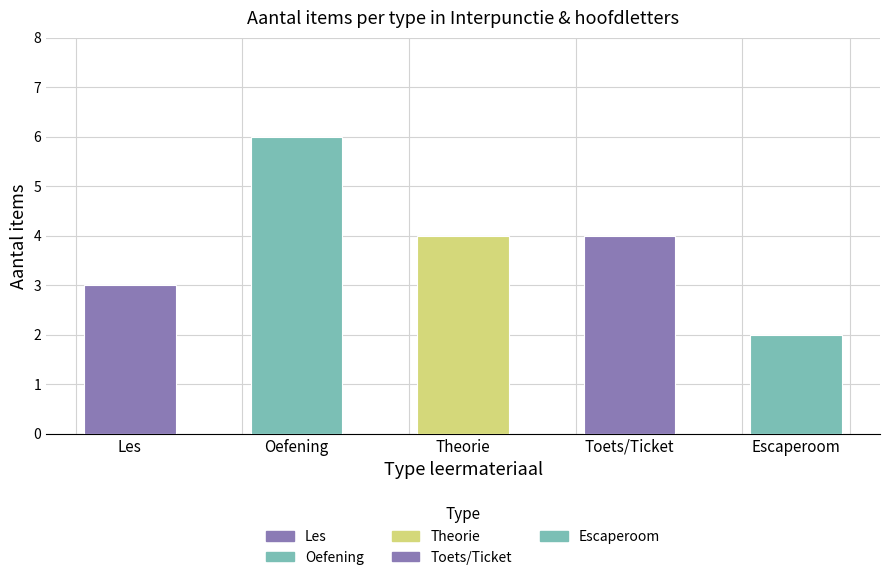

Which label corresponds to the largest value in the chart?

Oefening